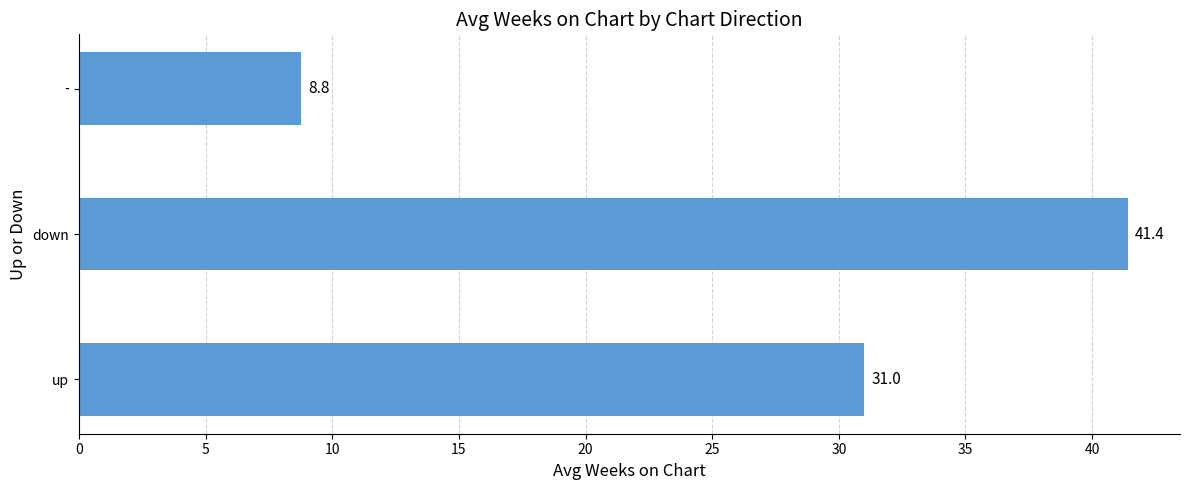

What is the ratio of the value at down to the value at -?

4.7